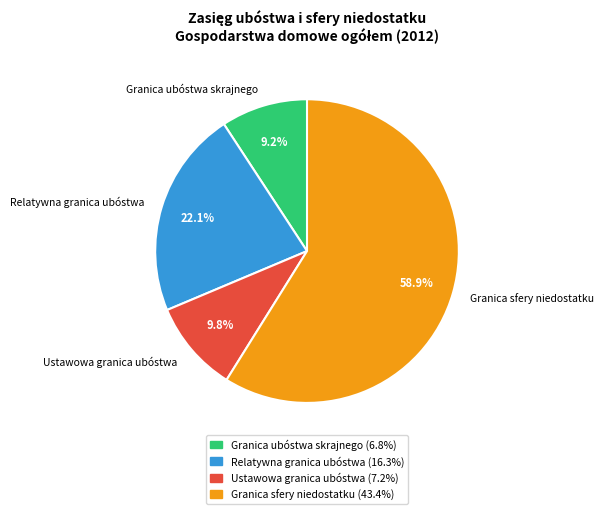

Do Ustawowa granica ubóstwa and Granica ubóstwa skrajnego together represent more than half of the pie?

No